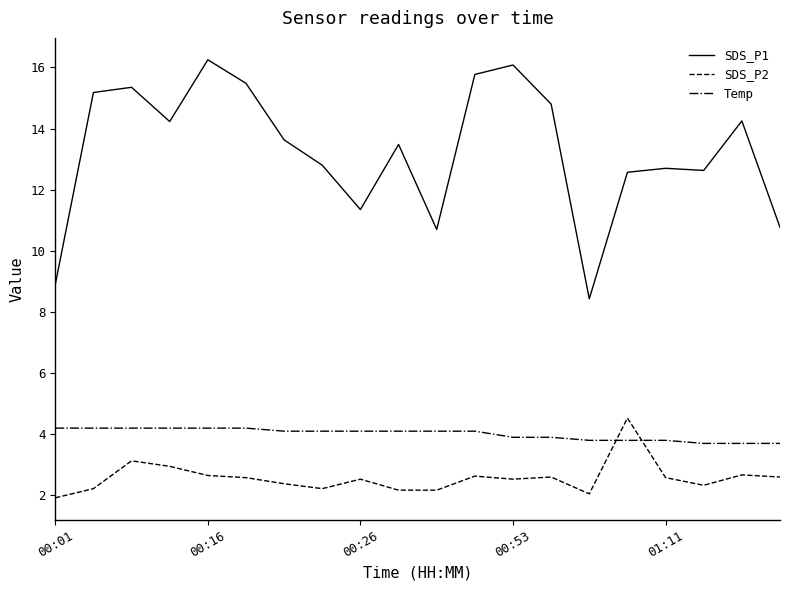

Which series has the largest range (max minus min)?

SDS_P1